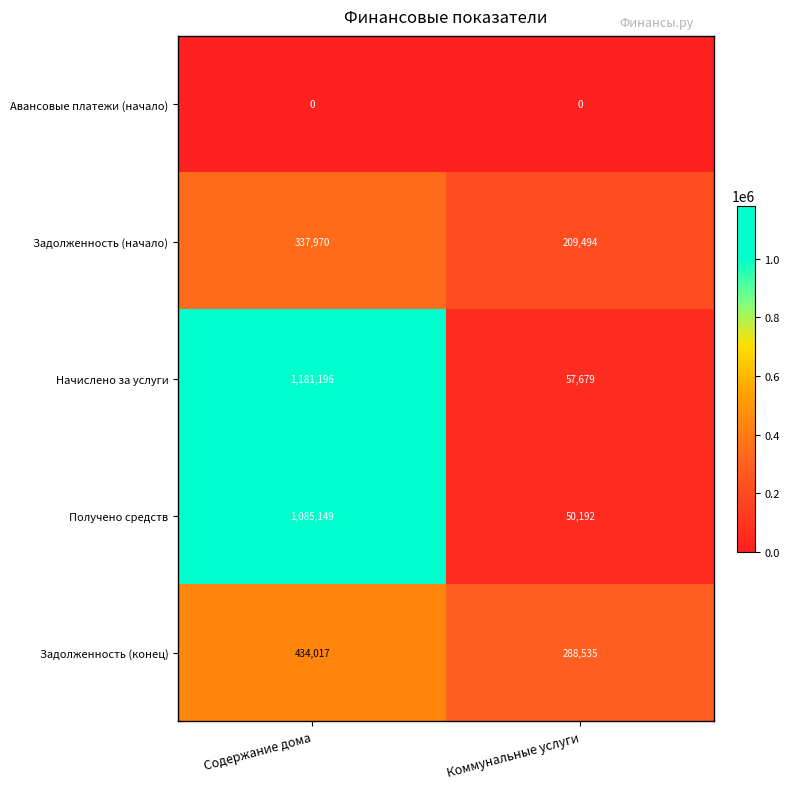

At which category is the sum across all series the highest?

Содержание дома